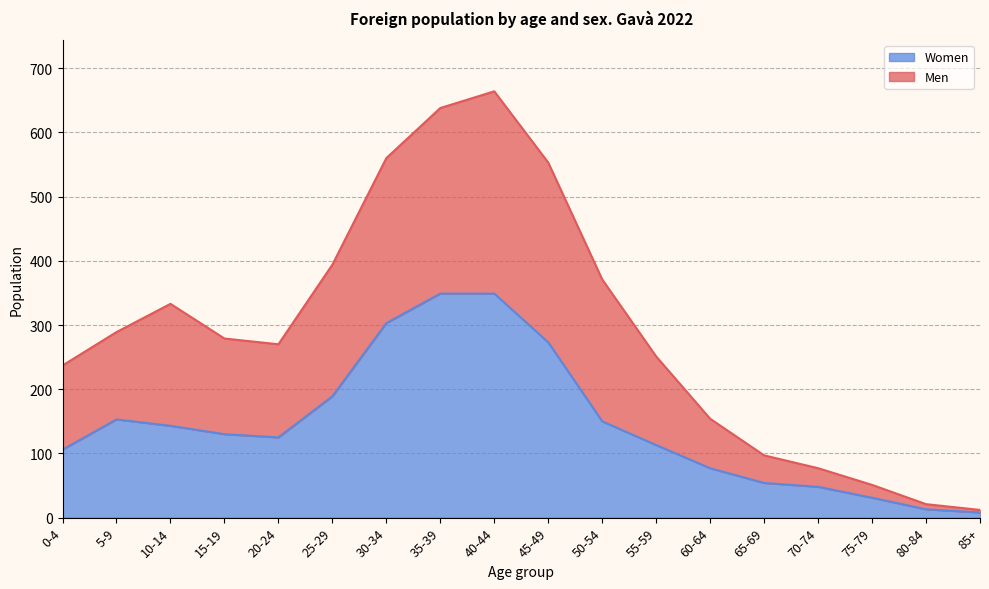

At which category does the chart reach its peak across all series?

40-44